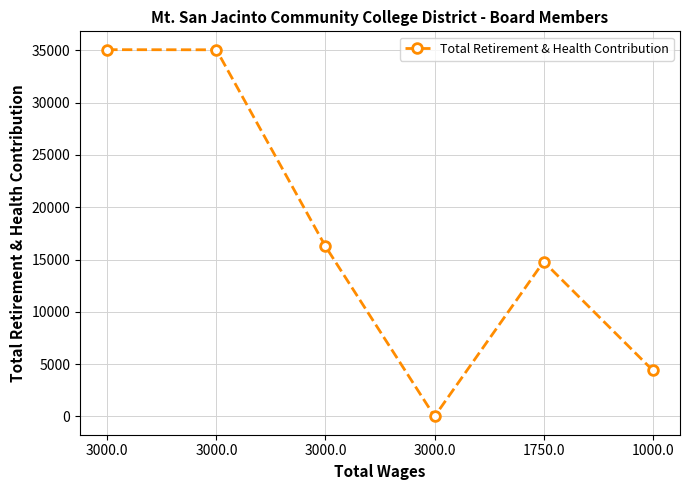

What is the difference between the maximum and minimum values?

35072